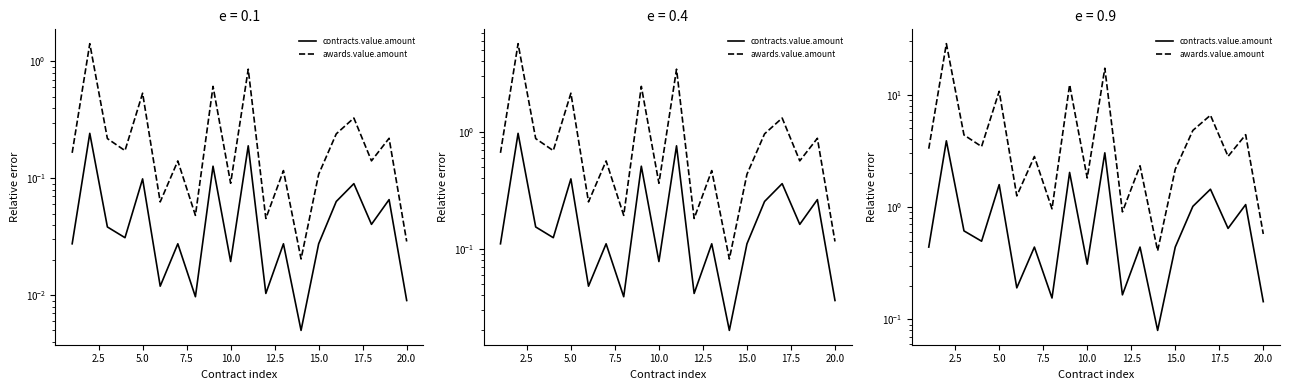

At how many categories does at least one series exceed 0?

20